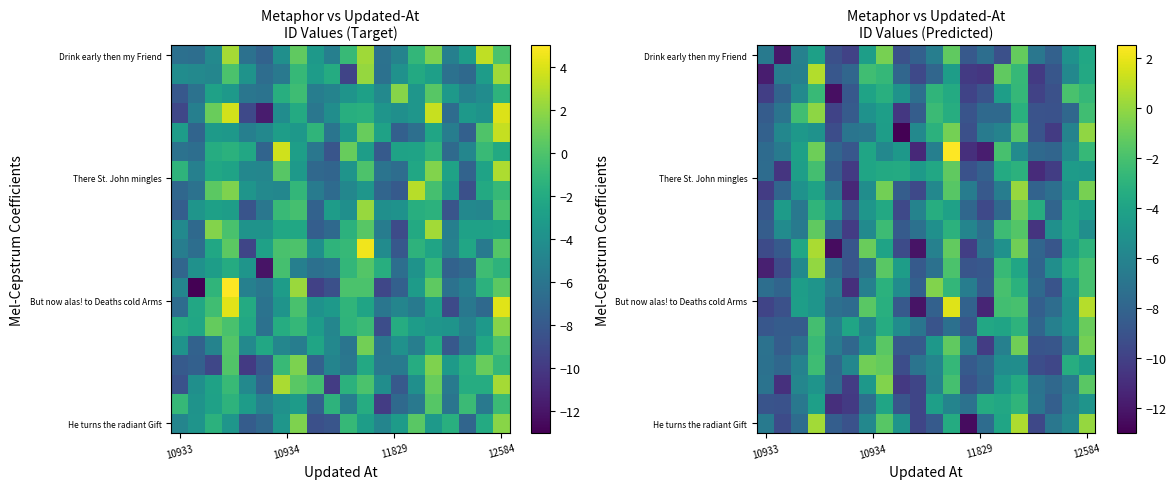

At which category is the sum across all series the highest?

15